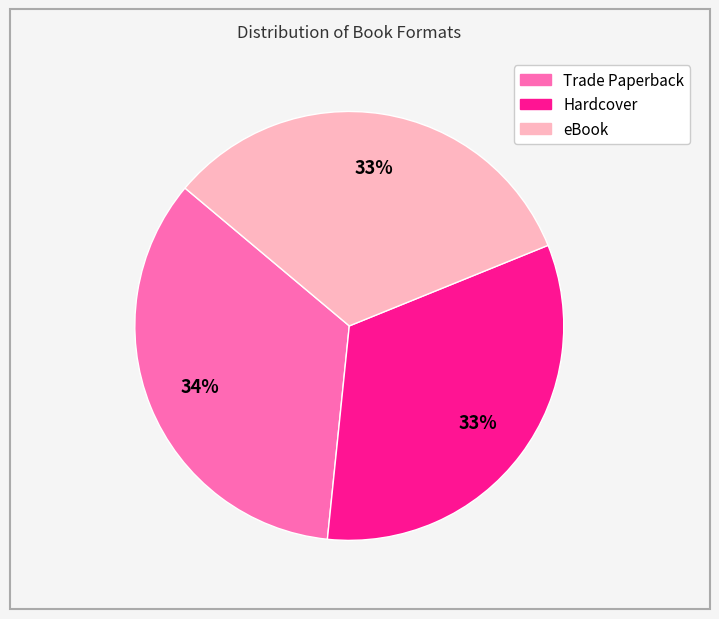

To the nearest percent, what percentage of the pie is eBook?

33%